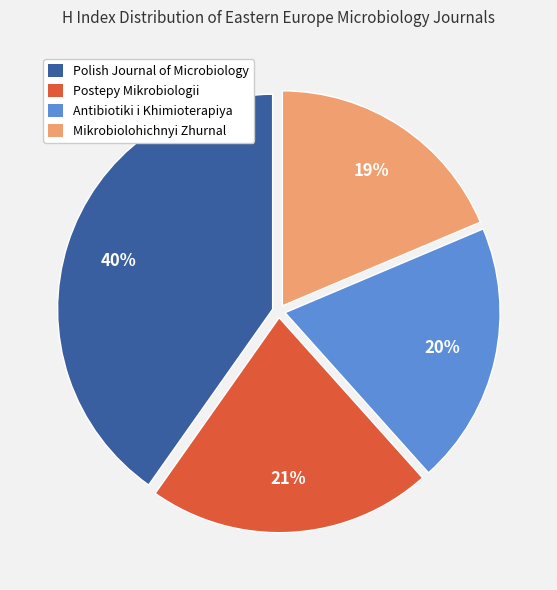

To the nearest percent, what is the average slice percentage?

25%